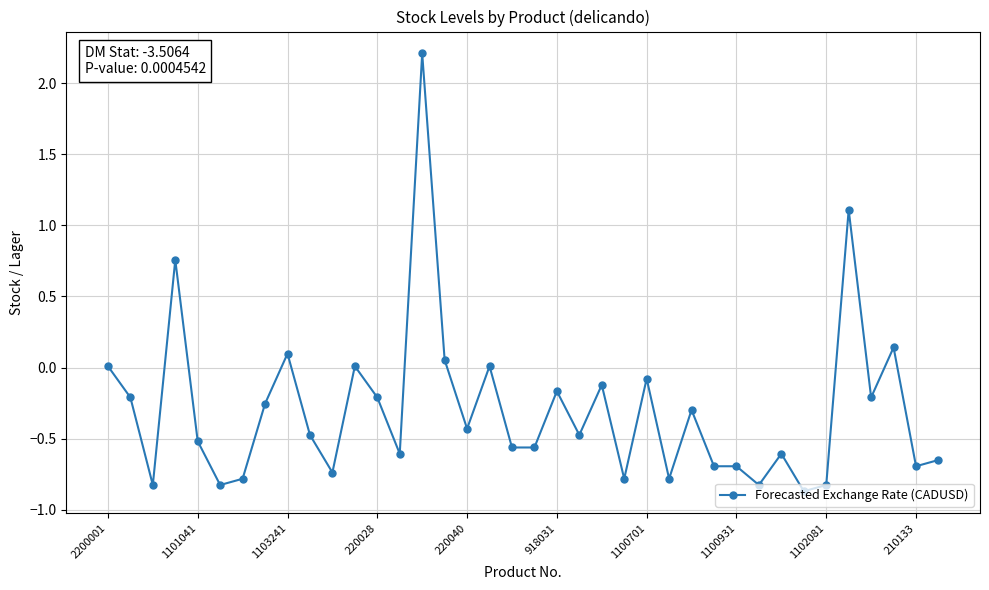

What is the minimum value shown in the chart?

-0.9